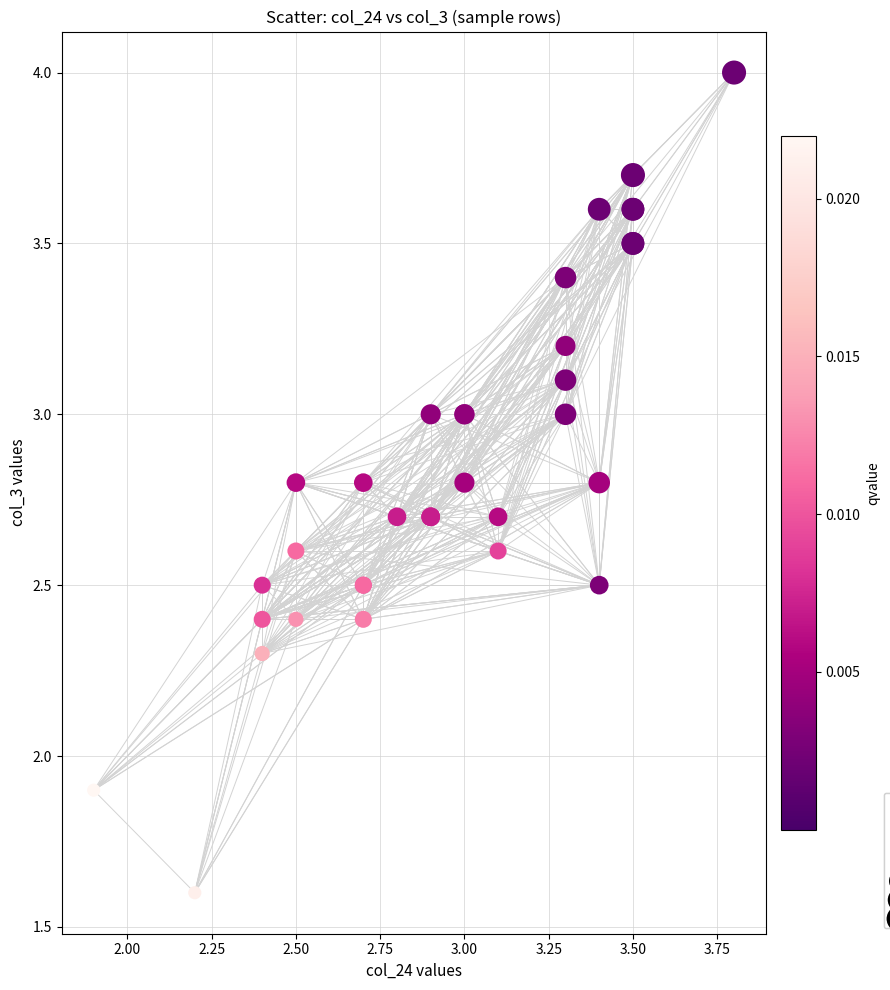

What Y value in the scatter plot is closest to 2?

1.9